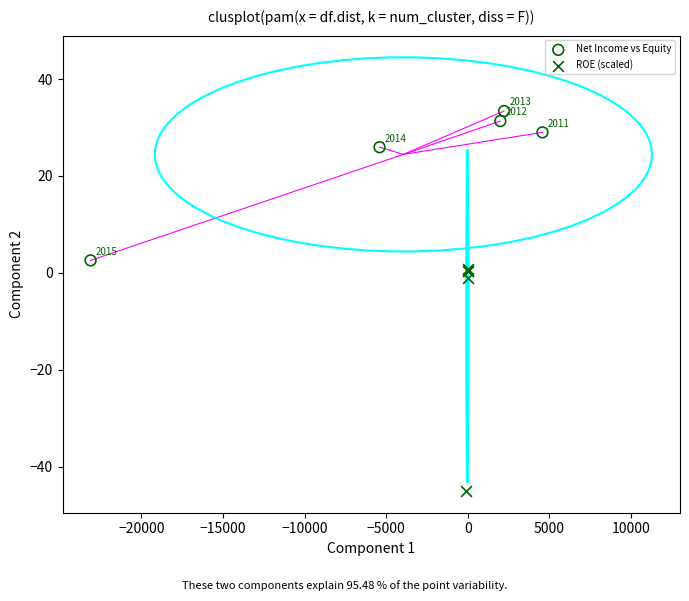

Which series reaches the maximum Y coordinate?

Net Income vs Equity